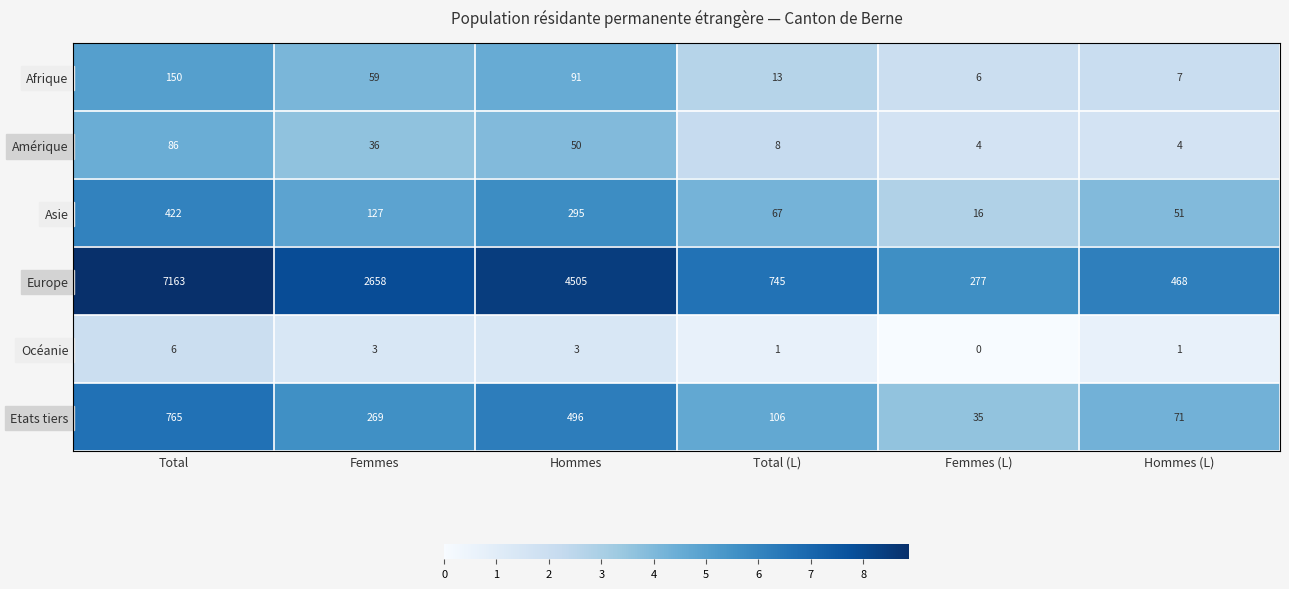

Which series changed the most between Femmes and Hommes?

Europe